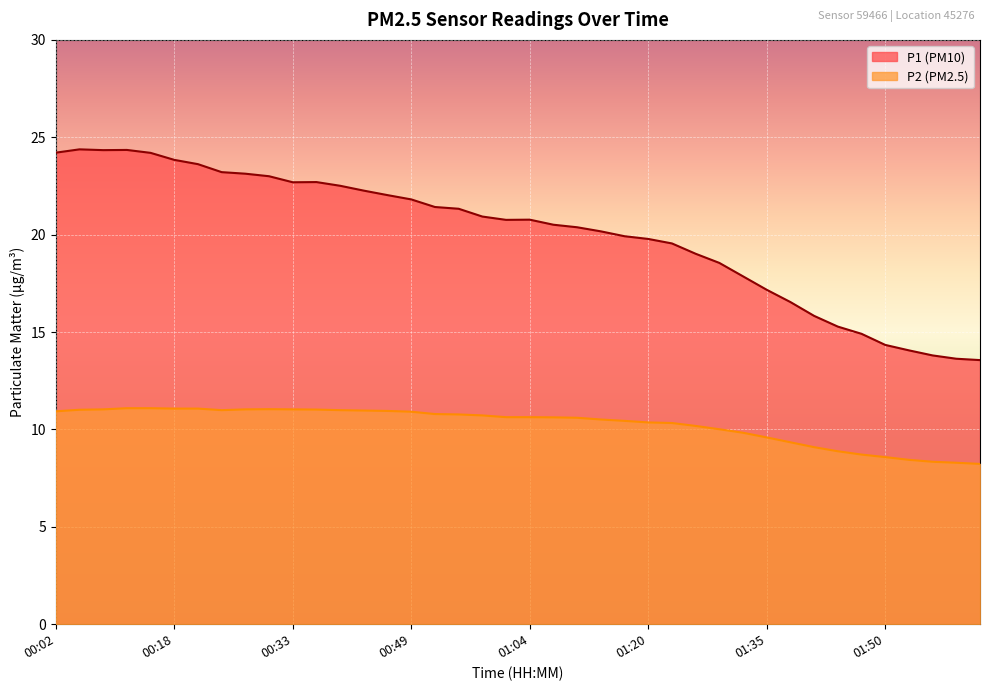

What is the difference between the maximum and minimum values in the P2 series?

2.9